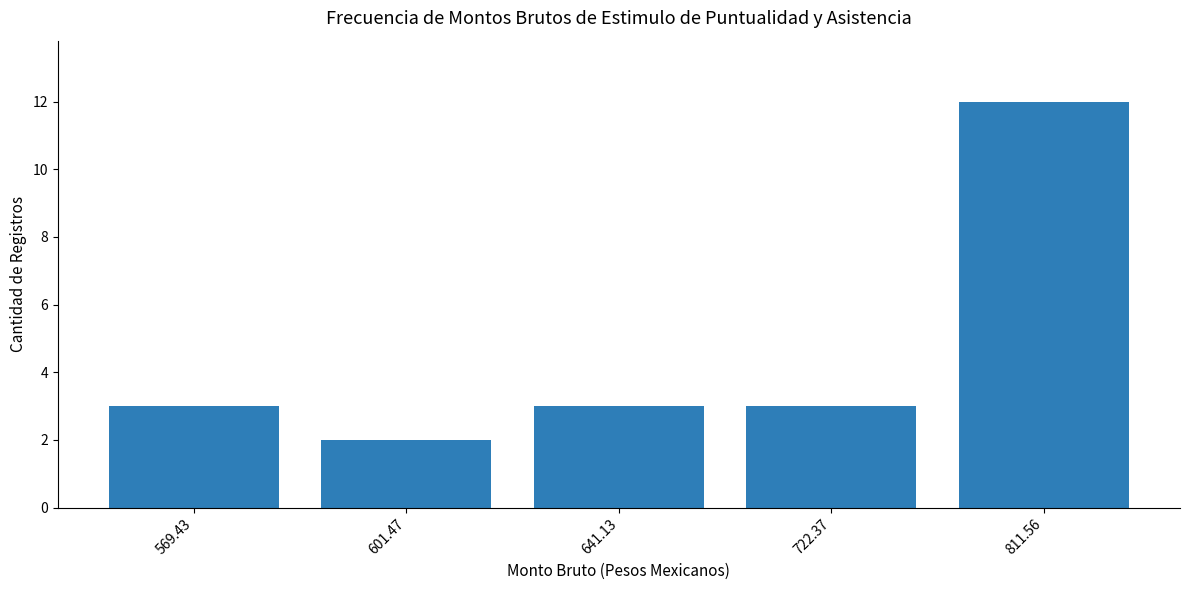

What is the difference between the maximum and second lowest values?

9